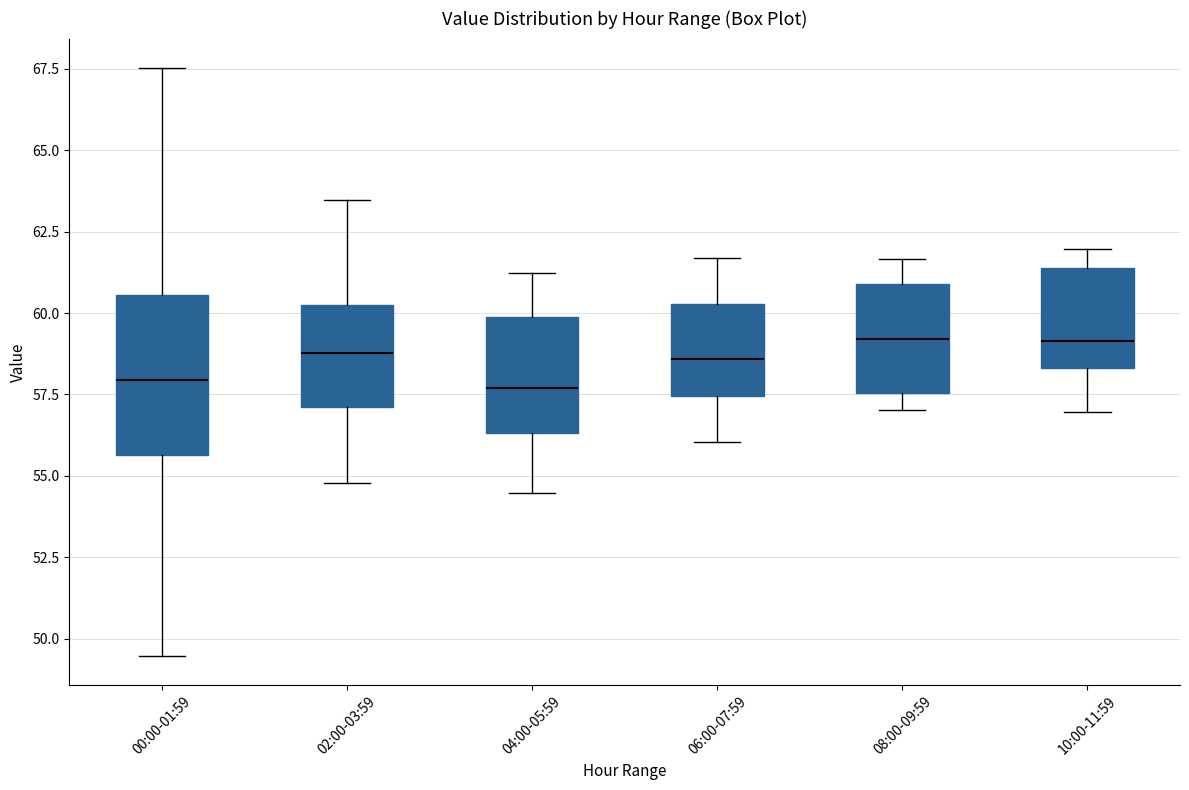

Where does the median line of the box for 06:00-07:59 sit on the y-axis? The values are not printed on the chart, so give them approximately, as read against the axis.

58.5